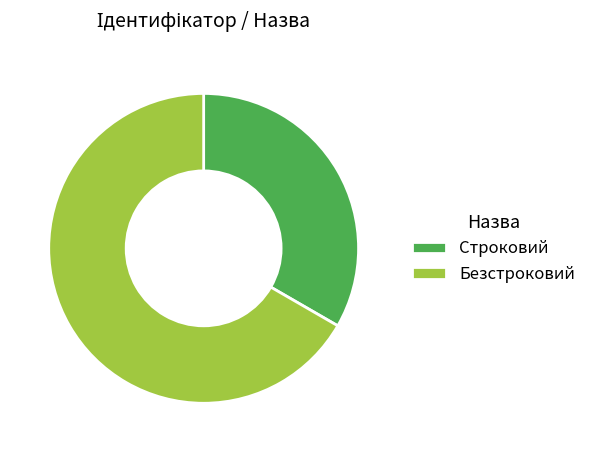

Count the number of slices in the pie.

2